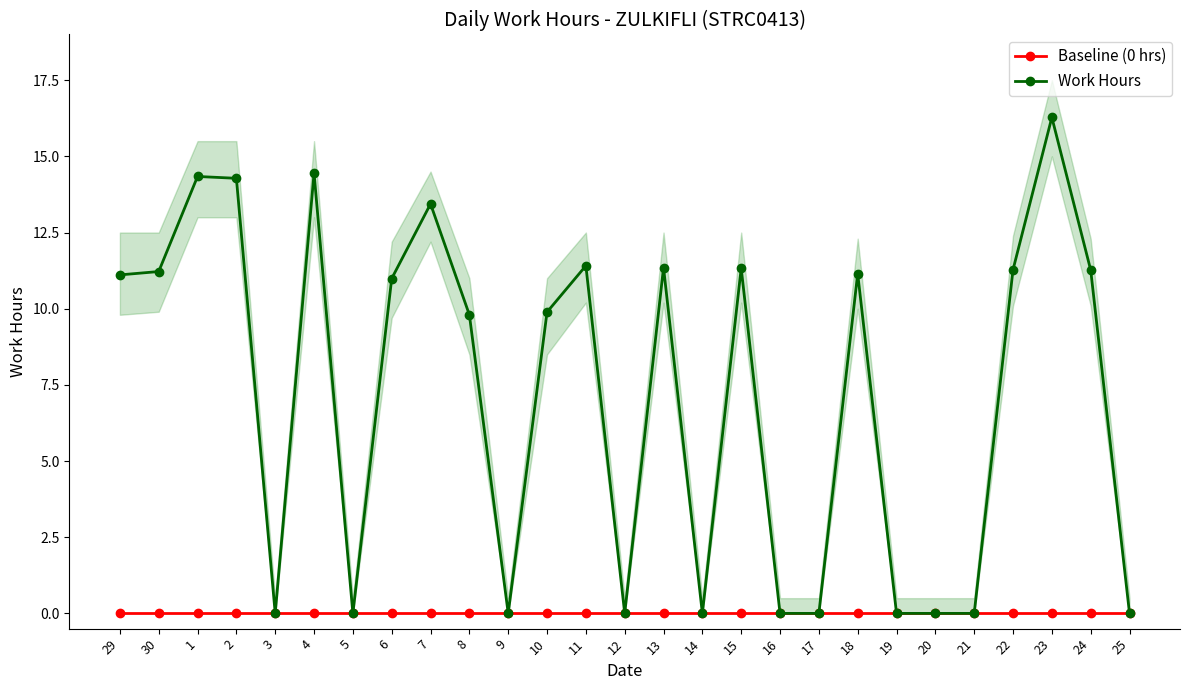

True or false: Work Hours and Baseline (0 hrs) cross at least once.

False